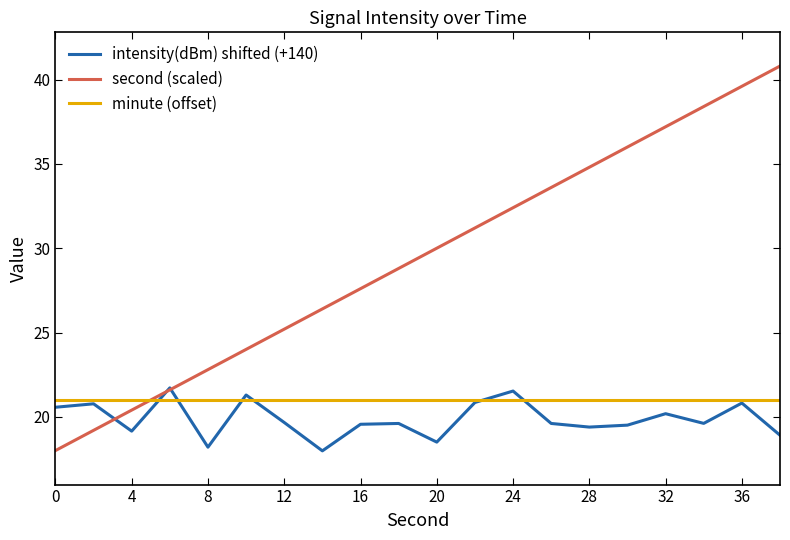

Which series has the largest total across all categories?

second (scaled)